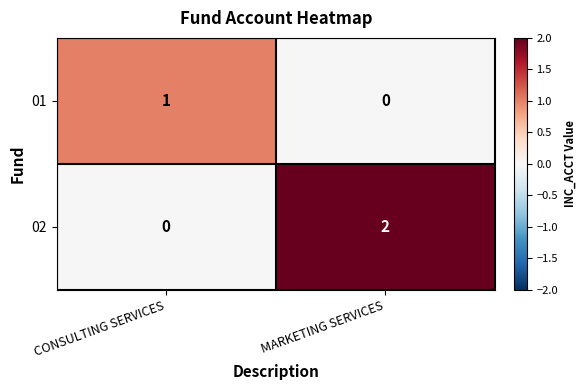

At which category is the sum across all series the highest?

MARKETING SERVICES